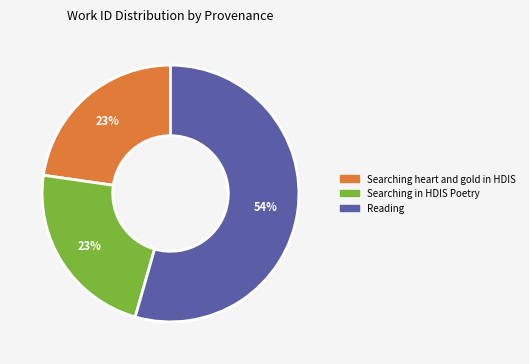

True or false: Reading accounts for 49% of the total.

False